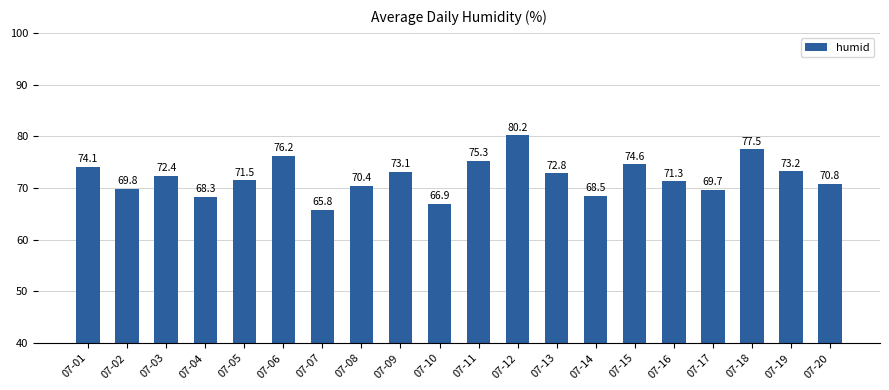

Where does the data first go above 72?

07-01